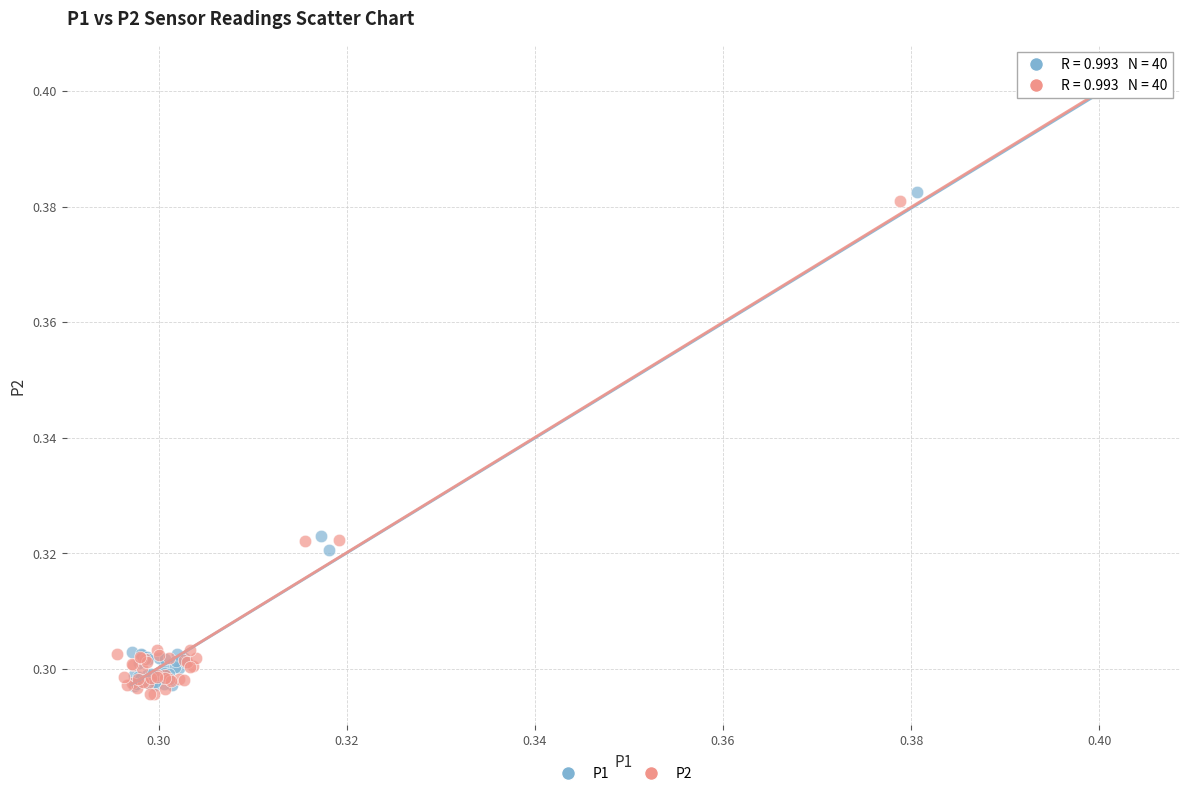

Which series has the widest spread of Y values?

P2